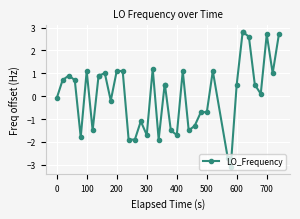

What is the value of the 18th point from the left?

1.2